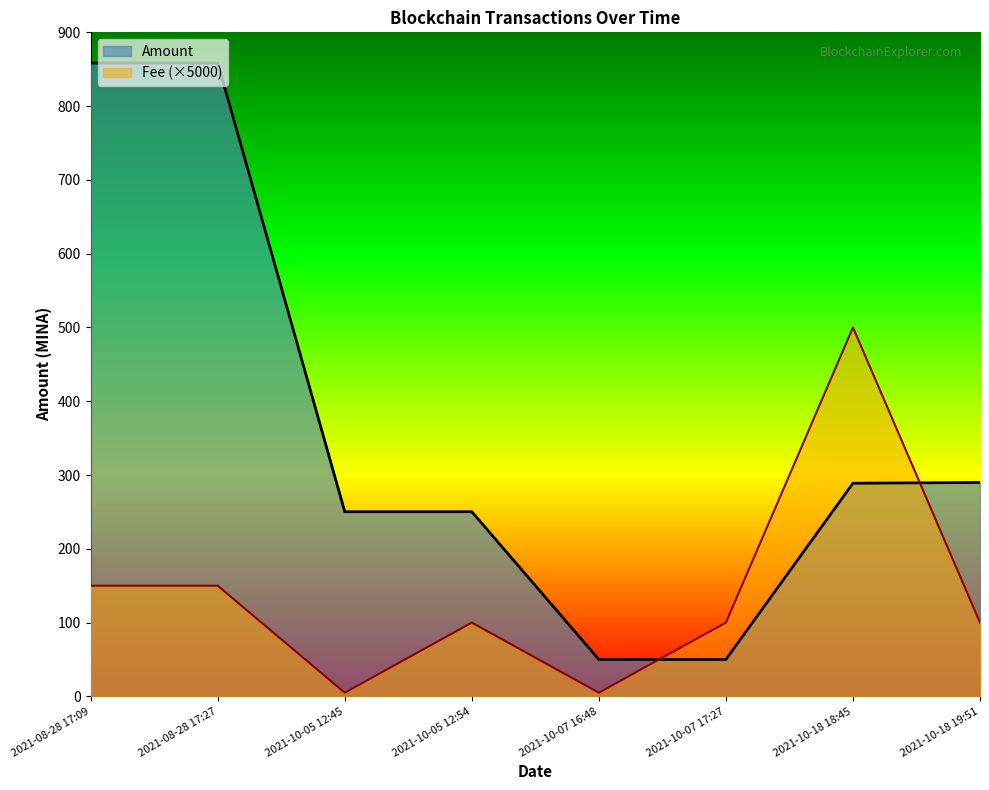

Is it true that Fee equals 29.3 at 2021-10-05 12:54?

False